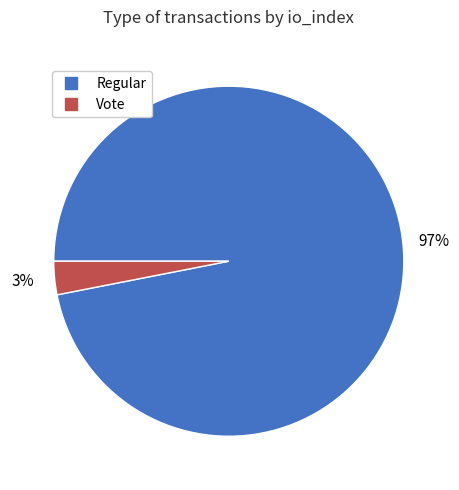

Combined, do Vote and Regular account for over 50%?

Yes